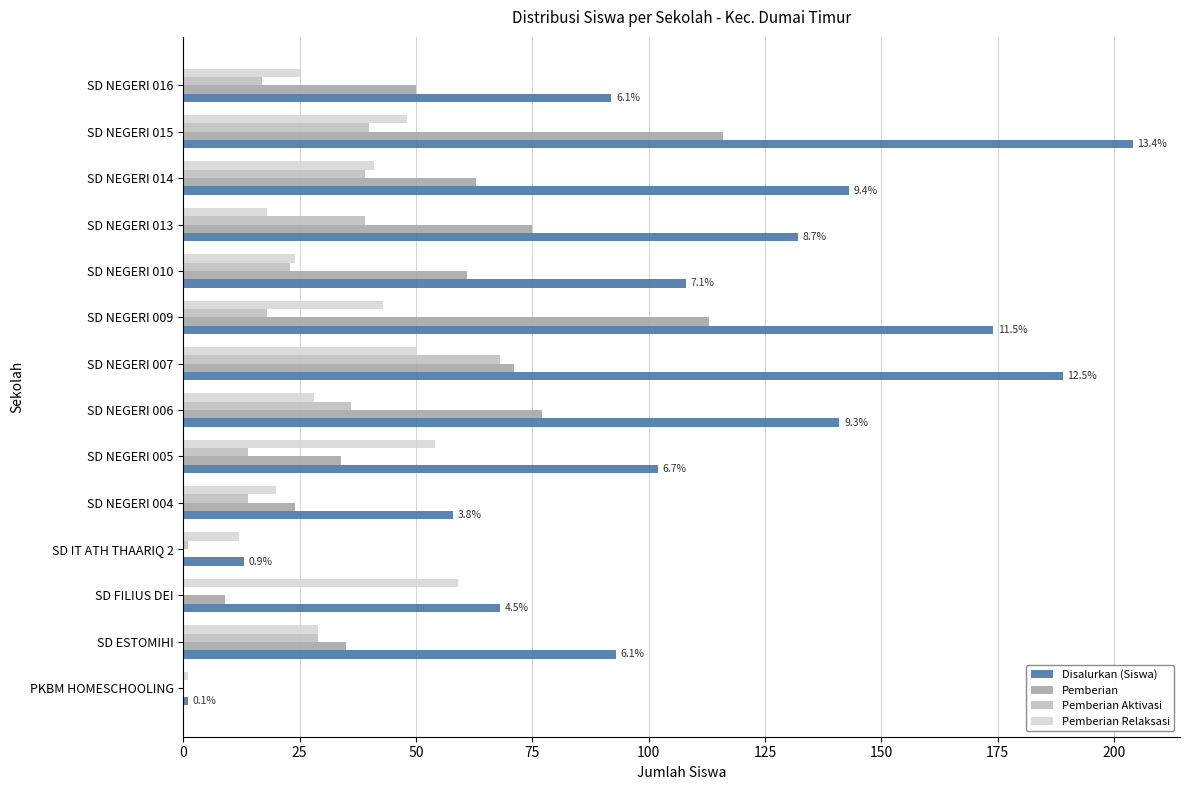

Is the value of Pemberian Relaksasi at SD NEGERI 013 greater than the value of Pemberian at SD NEGERI 005?

No